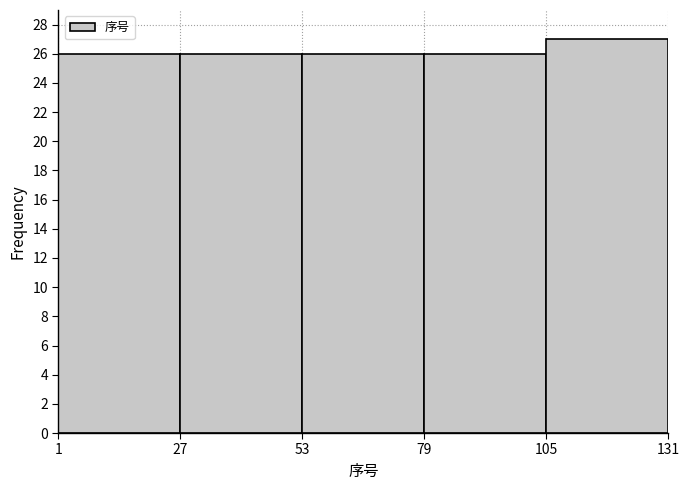

Reading left to right, list every bar in this chart as the range it spans on the x-axis followed by its height. The values are not printed on the chart, so give them approximately, as read against the axis.

1 to 27: 26
27 to 53: 26
53 to 79: 26
79 to 105: 26
105 to 131: 27